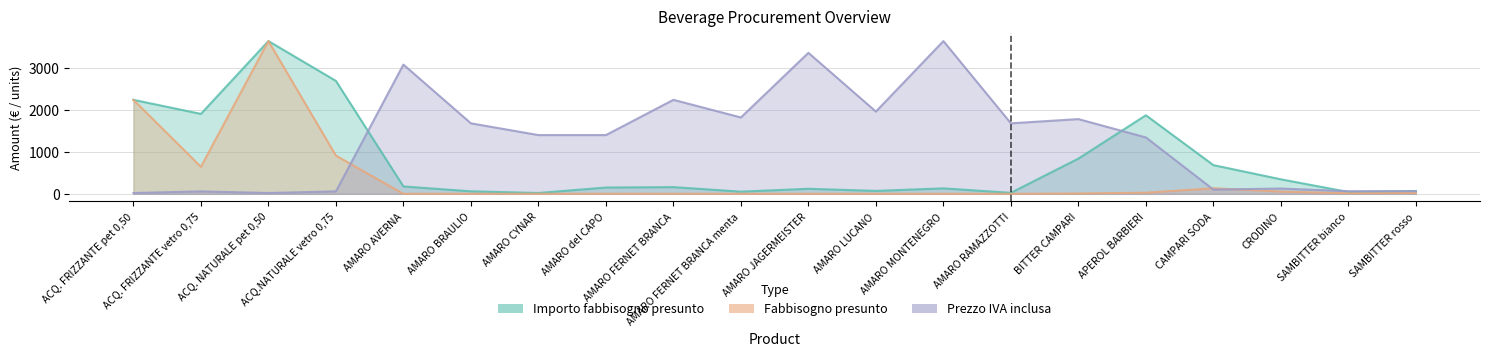

The value of Importo fabbisogno presunto at ACQ.NATURALE vetro 0,75 is 4794.9. True or false?

False